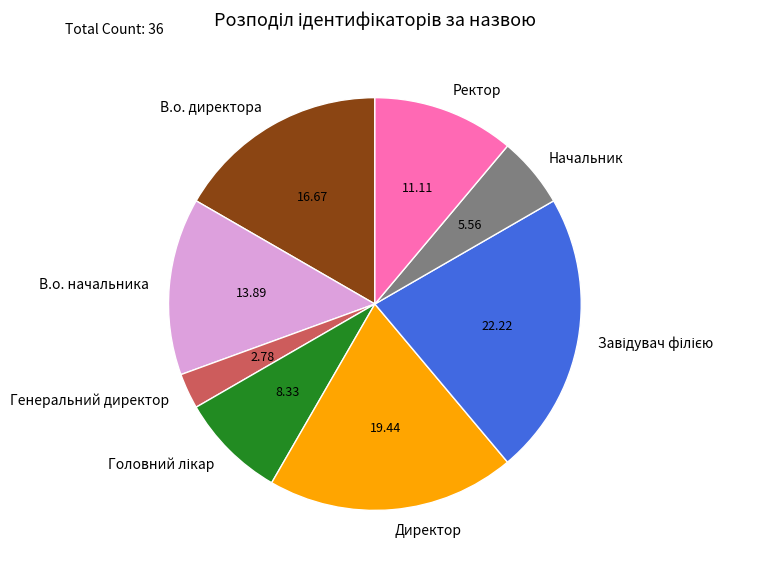

Which category has the smallest portion of the pie?

Генеральний директор